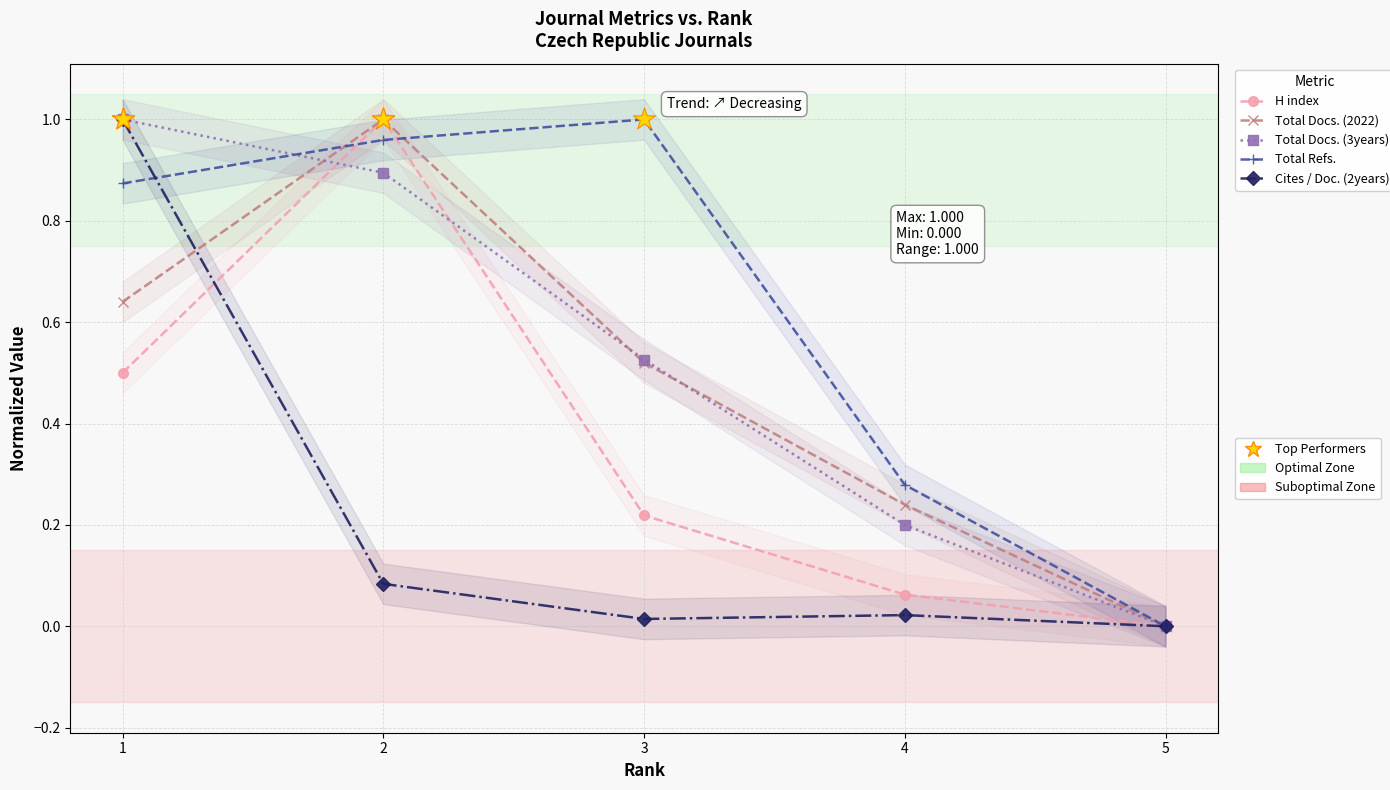

Which series contains the highest Y value?

H index